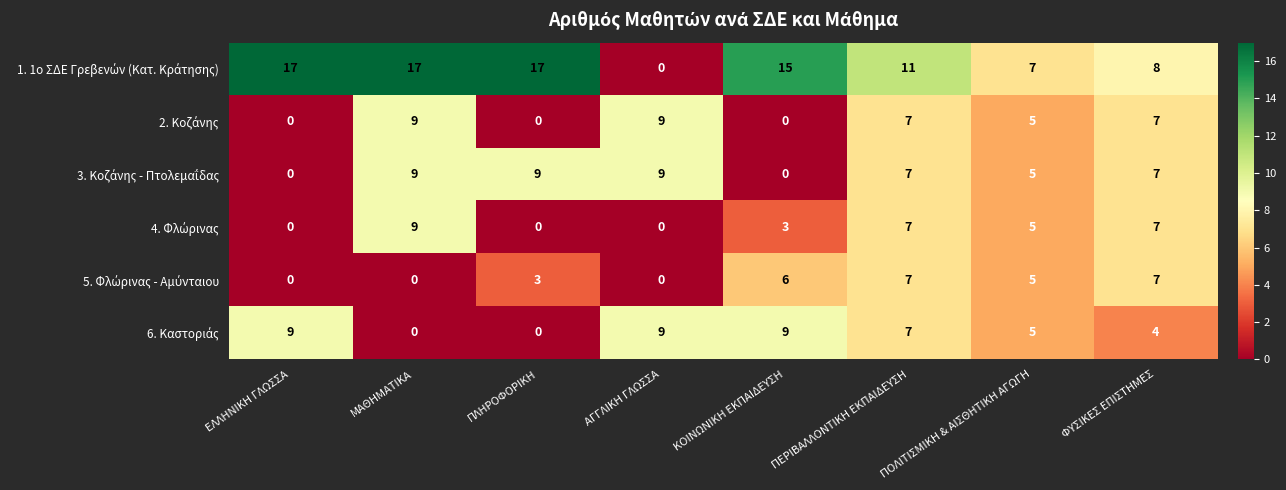

What is the greatest value displayed?

17